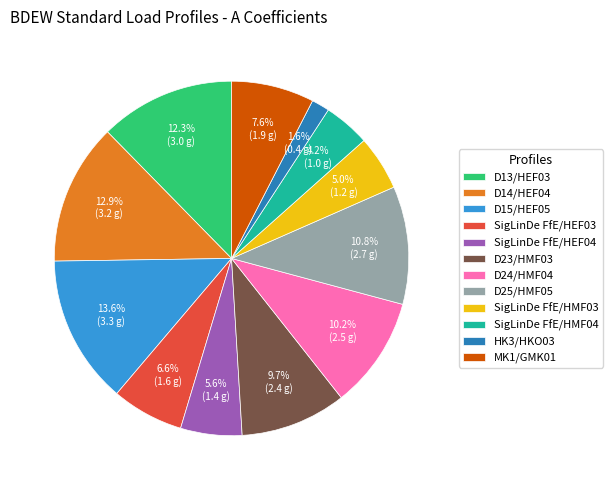

Between D24/HMF04 and D15/HEF05, which is larger?

D15/HEF05